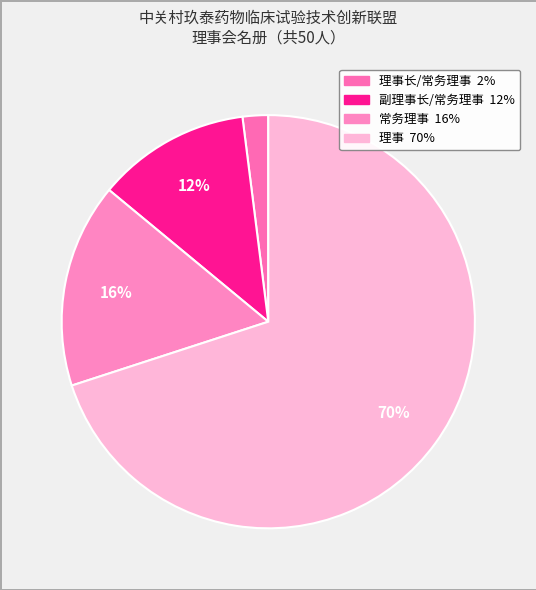

Count the number of slices in the pie.

4